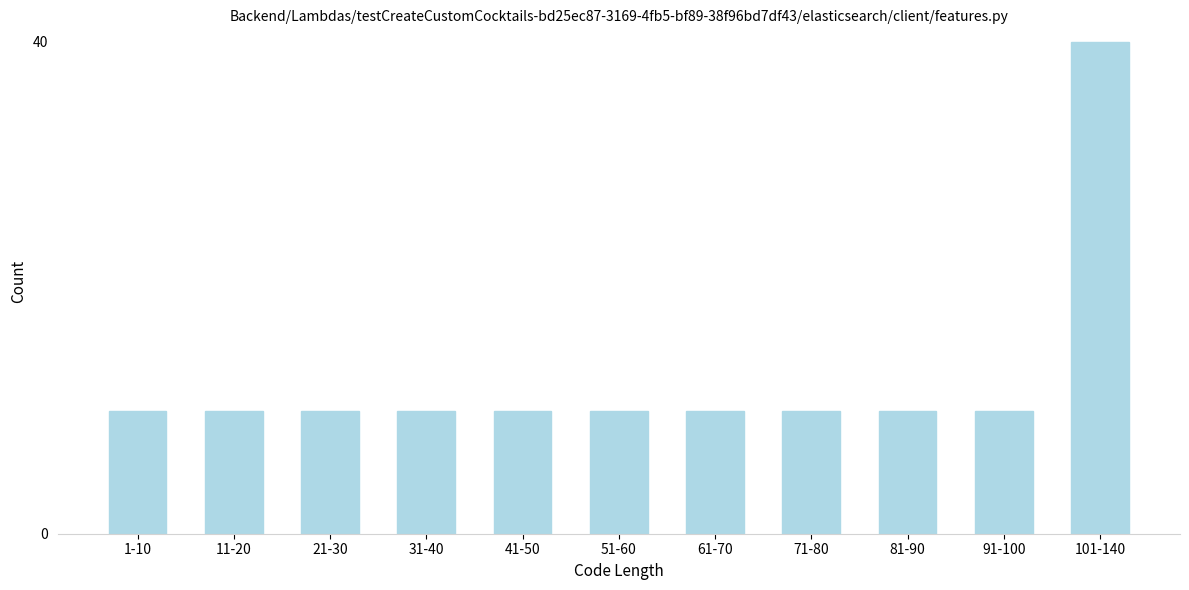

Reading left to right, transcribe all the data shown in this chart.

10	10	10	10	10	10	10	10	10	10	40